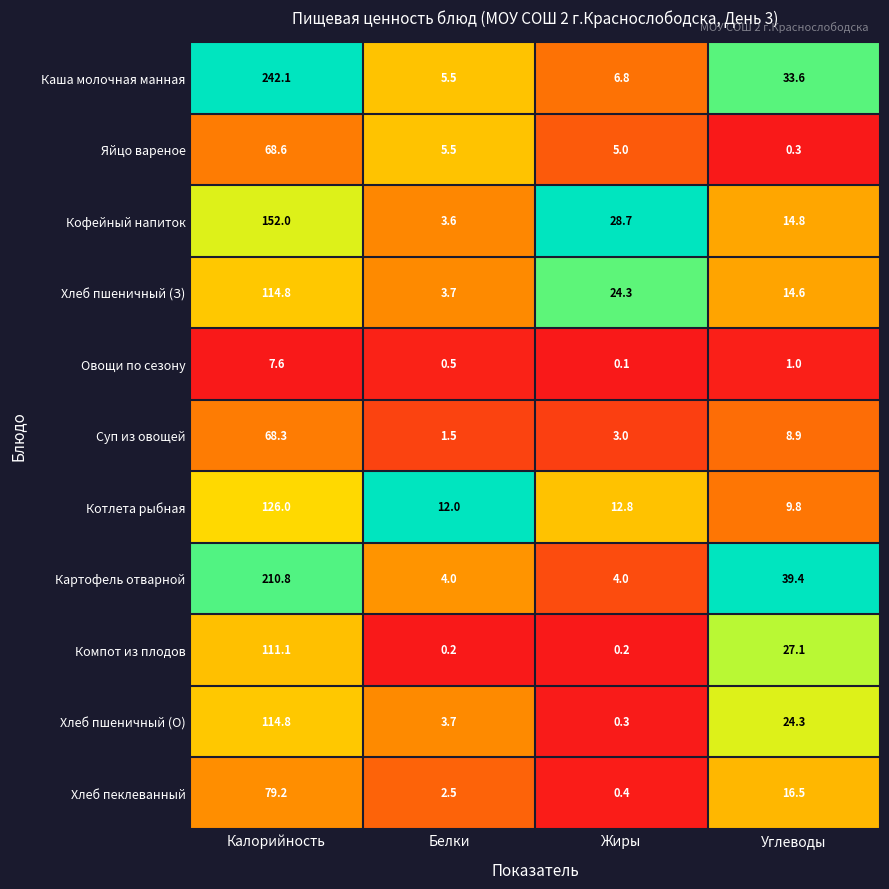

Rank the categories by Кофейный напиток value from lowest to highest.

Белки, Углеводы, Жиры, Калорийность